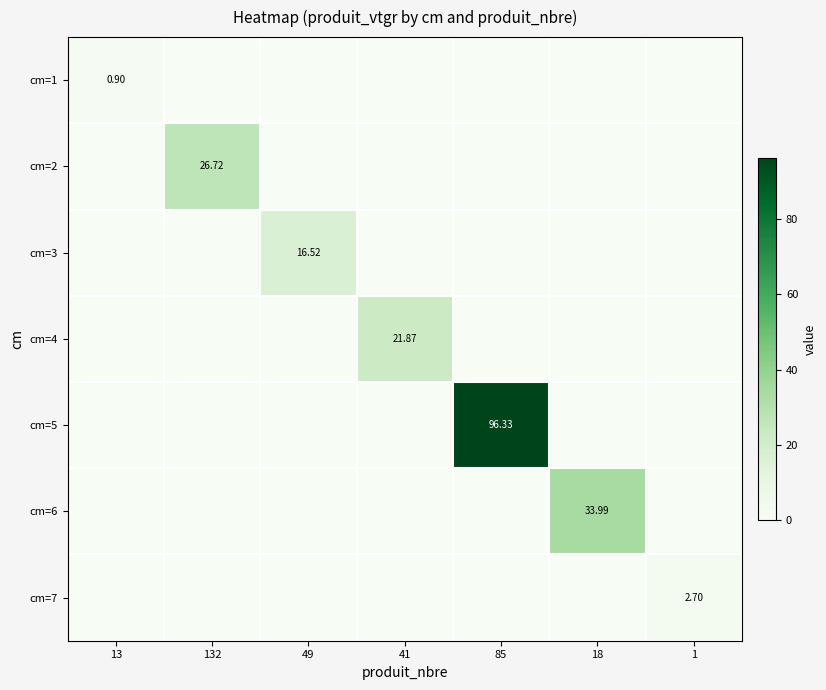

What is the difference between the maximum and minimum values in the cm=6 series?

34.0